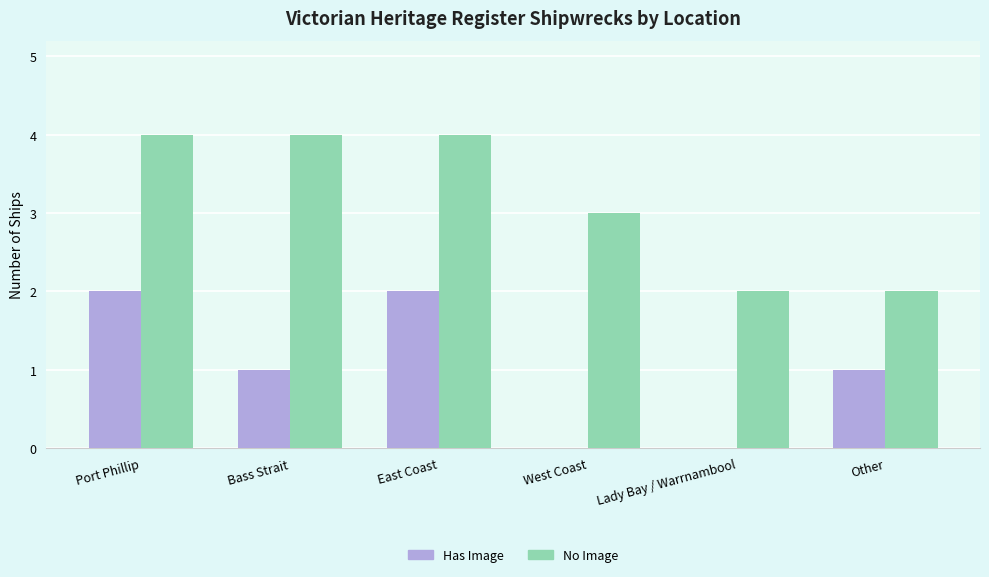

What is the sum of the No Image values at East Coast and Lady Bay / Warrnambool?

6